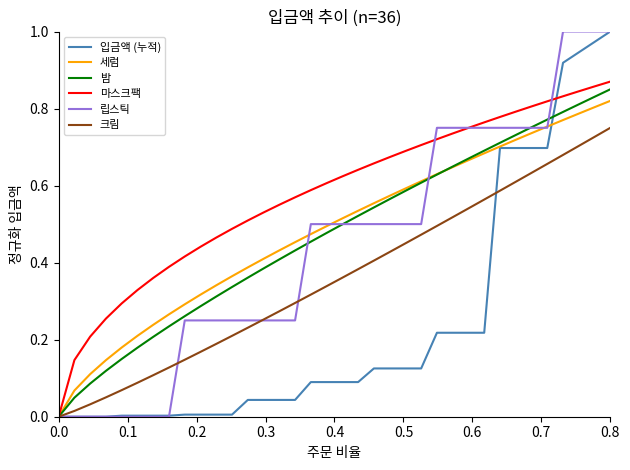

Which series has the largest total across all categories?

마스크팩